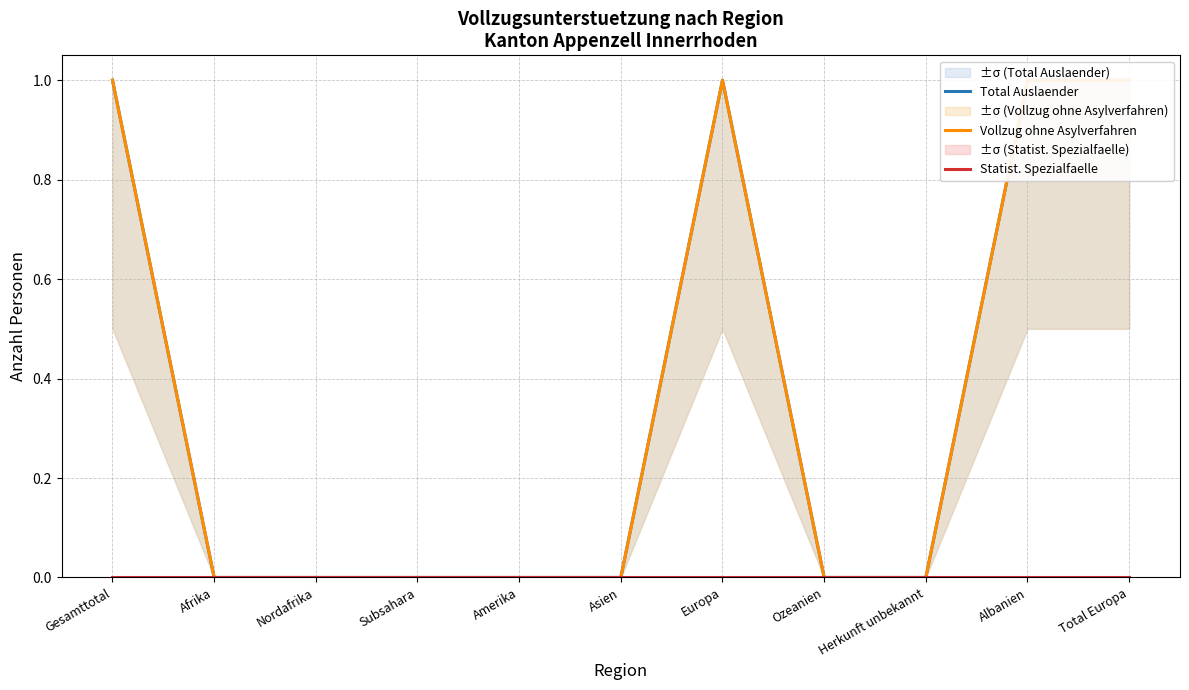

Rank the categories by Vollzug ohne Asylverfahren value from highest to lowest.

Gesamttotal, Europa, Albanien, Total Europa, Afrika, Nordafrika, Subsahara, Amerika, Asien, Ozeanien, Herkunft unbekannt